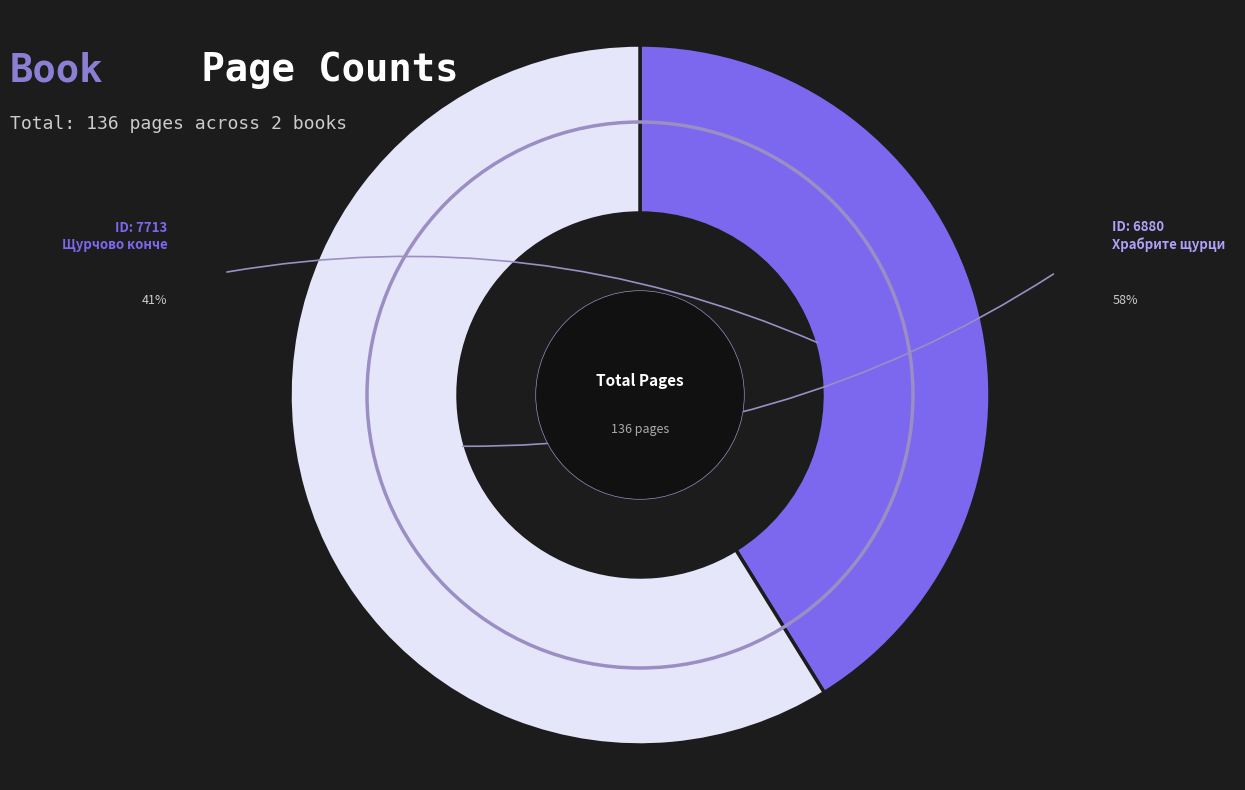

Does any single category account for the majority?

Yes